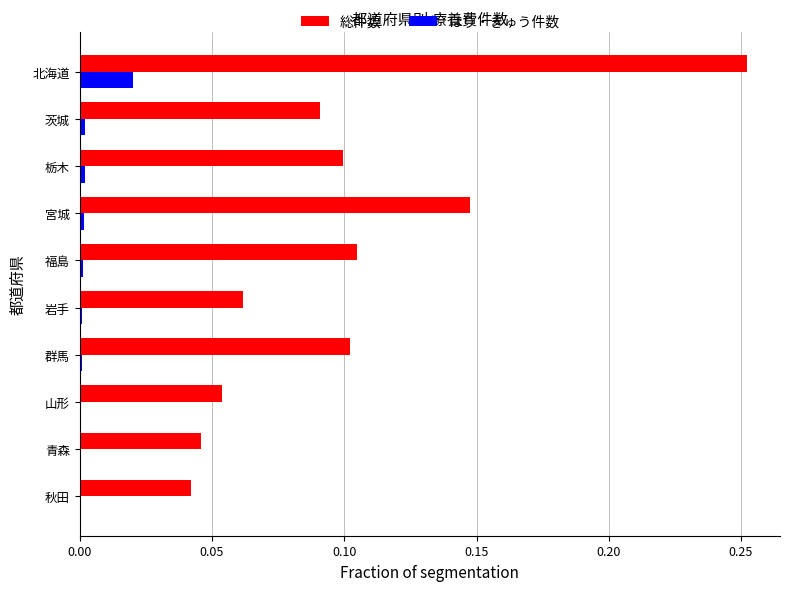

What is the sum of all 総件数 values?

1.0